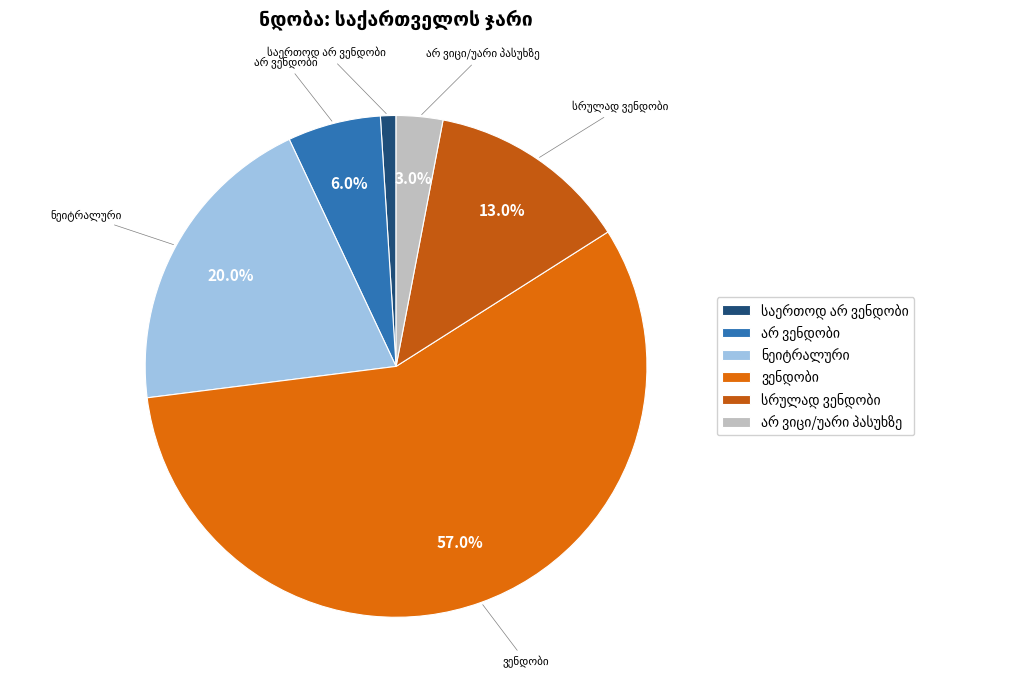

Is there a majority slice in this chart?

Yes